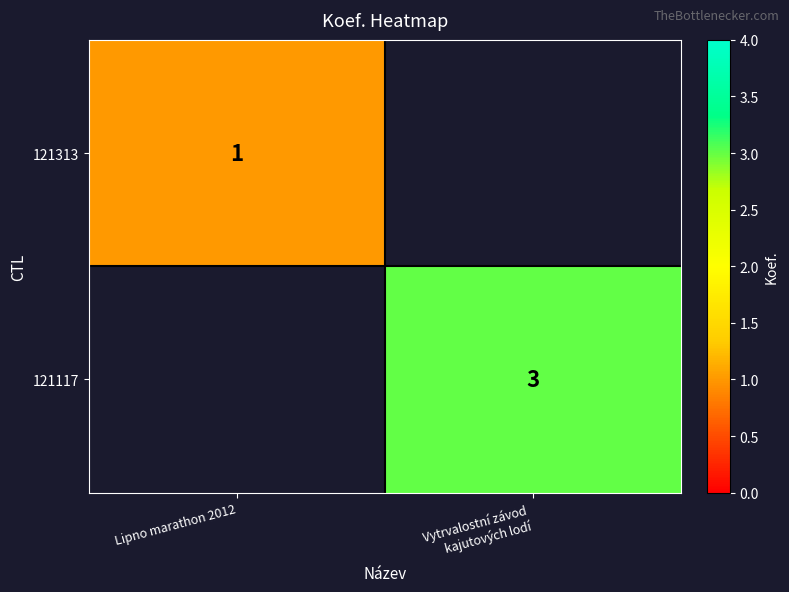

True or false: 121313 has a value of 1 at Lipno marathon 2012.

True